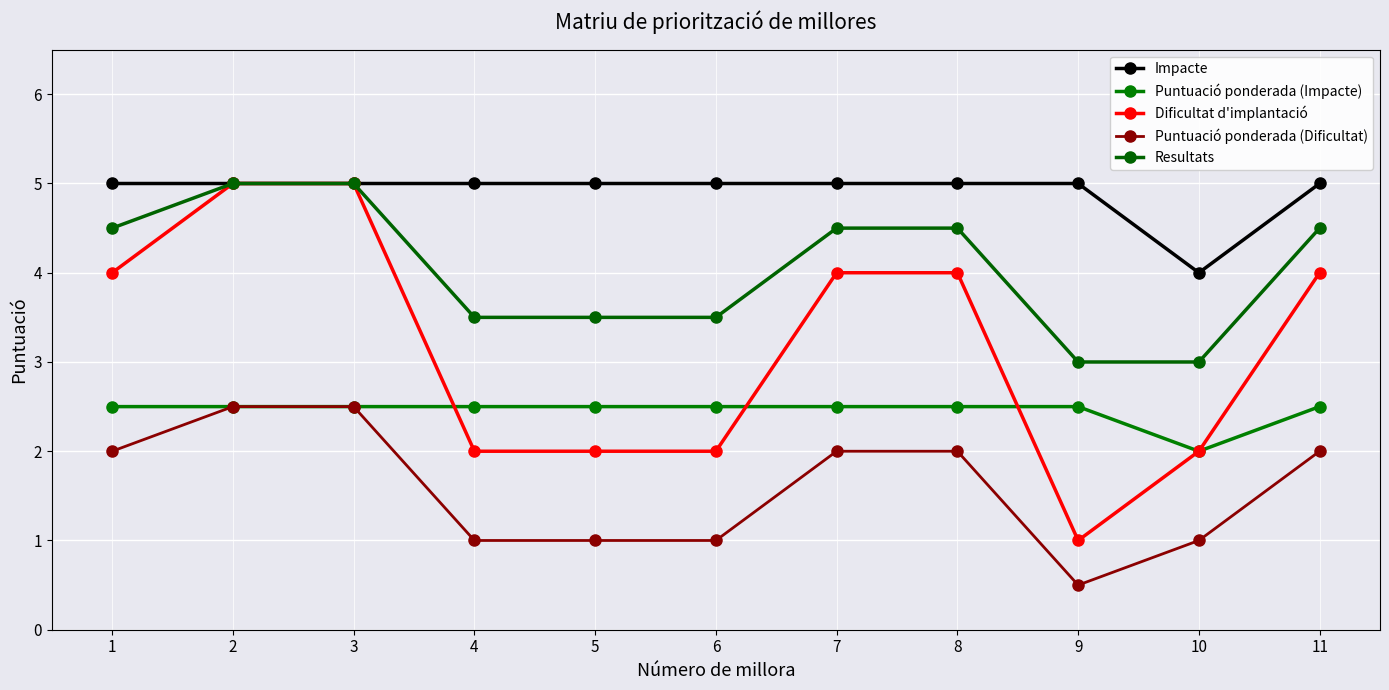

True or false: Puntuació ponderada (Dificultat) and Impacte intersect in this chart.

False